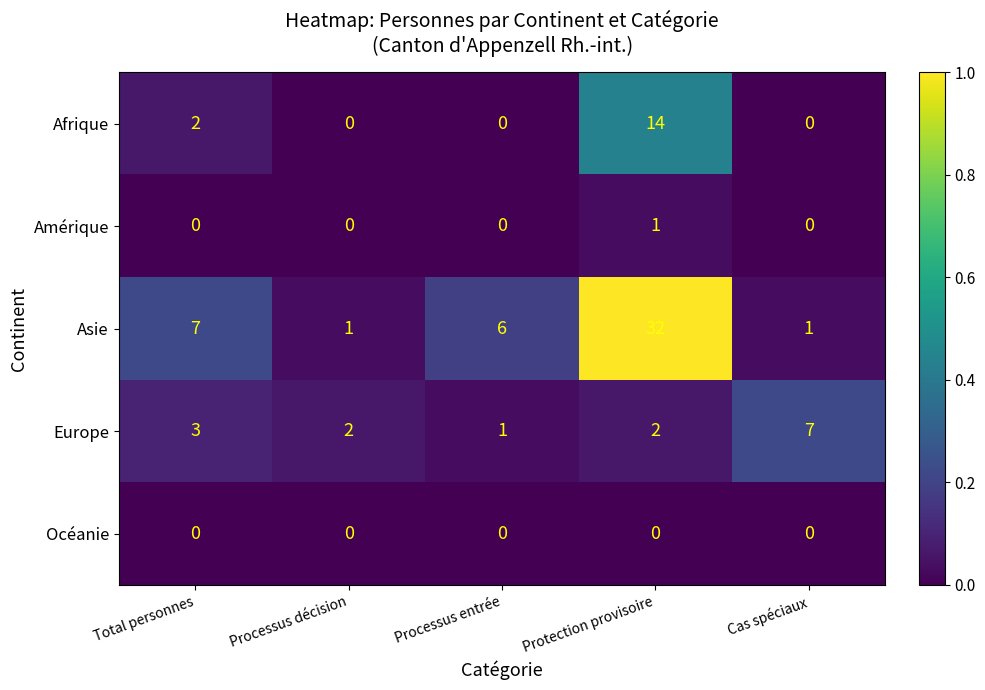

Which category has the lowest value in the Europe series?

Processus entrée